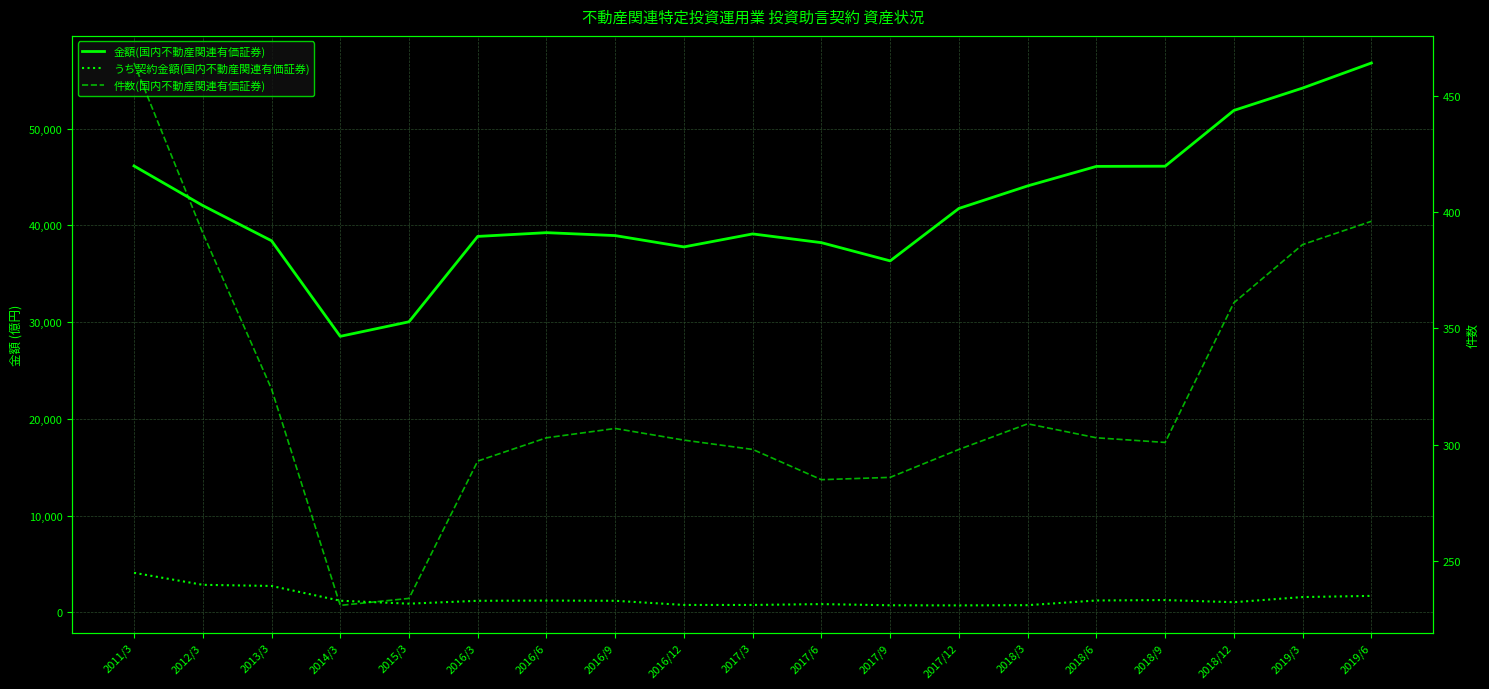

The 金額(国内不動産関連有価証券) series shows 58339.5 at 2017/9. True or false?

False